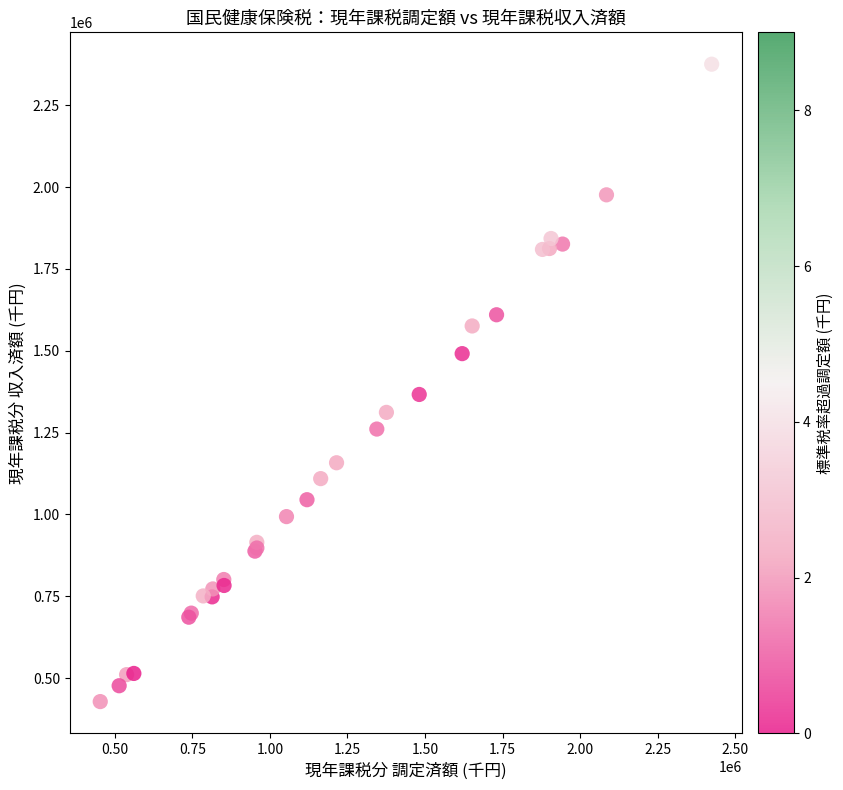

What Y value in the scatter plot is closest to 1401740?

1366380